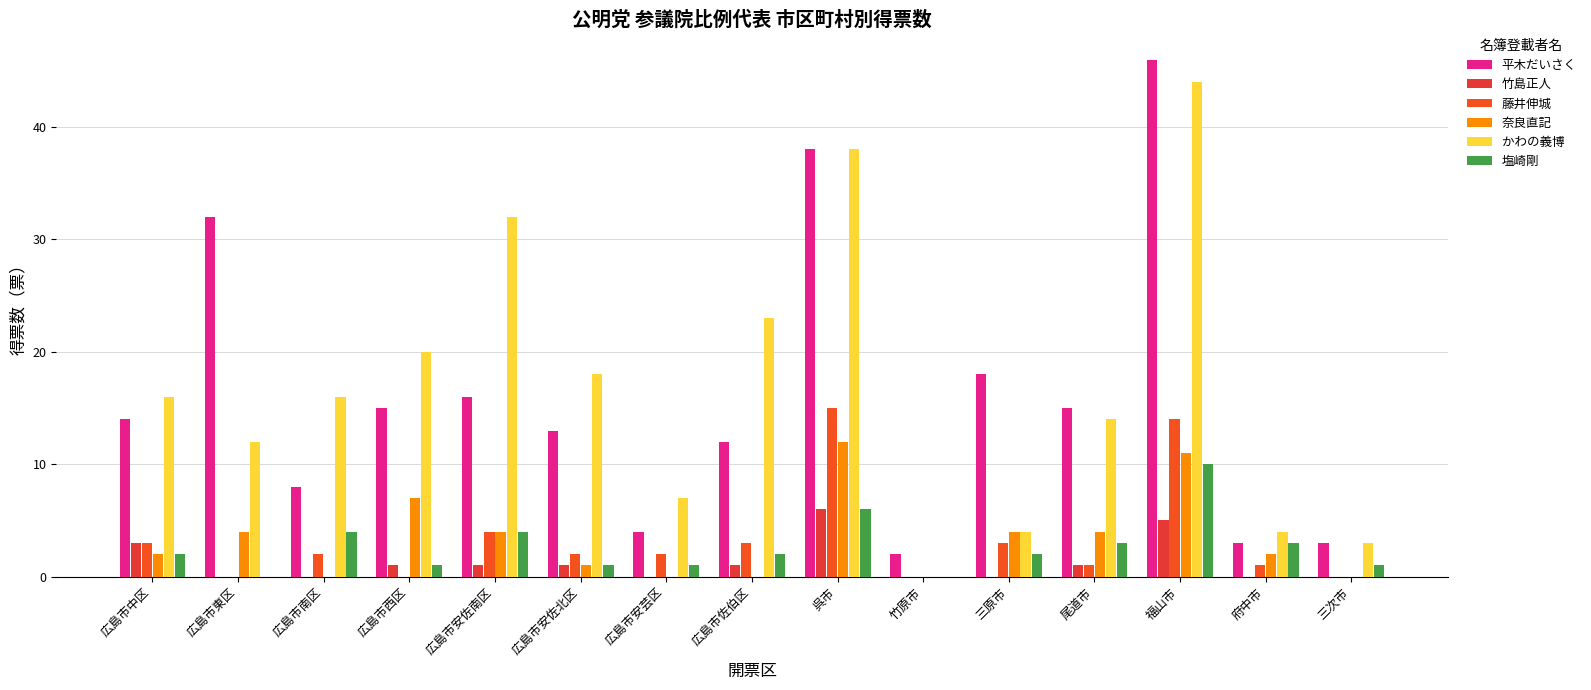

What is the highest value of the 塩崎剛 series?

10